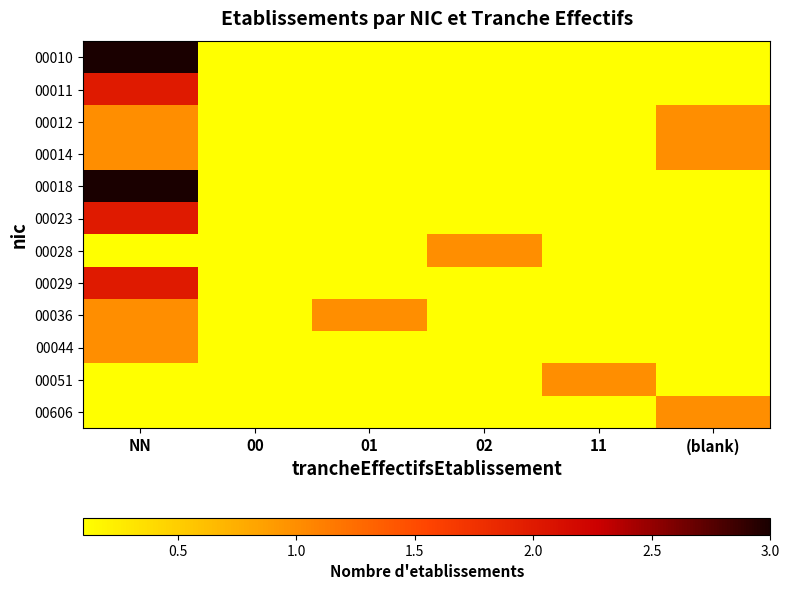

Reading left to right, list all the values displayed in this chart.

00010: NN=3.0	00=0.1	01=0.1	02=0.1	11=0.1	(blank)=0.1
00011: NN=2.0	00=0.1	01=0.1	02=0.1	11=0.1	(blank)=0.1
00012: NN=1.0	00=0.1	01=0.1	02=0.1	11=0.1	(blank)=1.0
00014: NN=1.0	00=0.1	01=0.1	02=0.1	11=0.1	(blank)=1.0
00018: NN=3.0	00=0.1	01=0.1	02=0.1	11=0.1	(blank)=0.1
00023: NN=2.0	00=0.1	01=0.1	02=0.1	11=0.1	(blank)=0.1
00028: NN=0.1	00=0.1	01=0.1	02=1.0	11=0.1	(blank)=0.1
00029: NN=2.0	00=0.1	01=0.1	02=0.1	11=0.1	(blank)=0.1
00036: NN=1.0	00=0.1	01=1.0	02=0.1	11=0.1	(blank)=0.1
00044: NN=1.0	00=0.1	01=0.1	02=0.1	11=0.1	(blank)=0.1
00051: NN=0.1	00=0.1	01=0.1	02=0.1	11=1.0	(blank)=0.1
00606: NN=0.1	00=0.1	01=0.1	02=0.1	11=0.1	(blank)=1.0